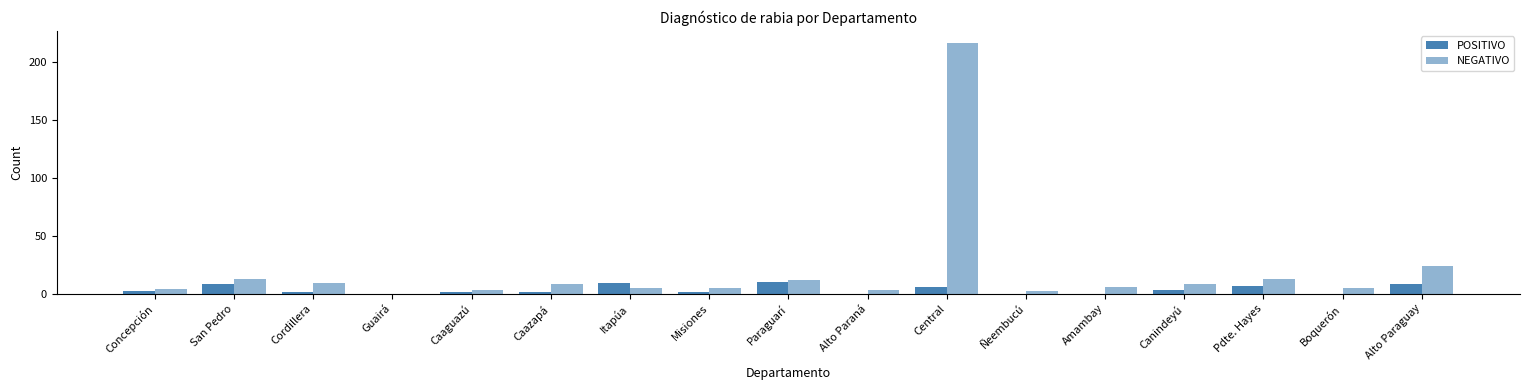

Count the number of data series in this chart.

2